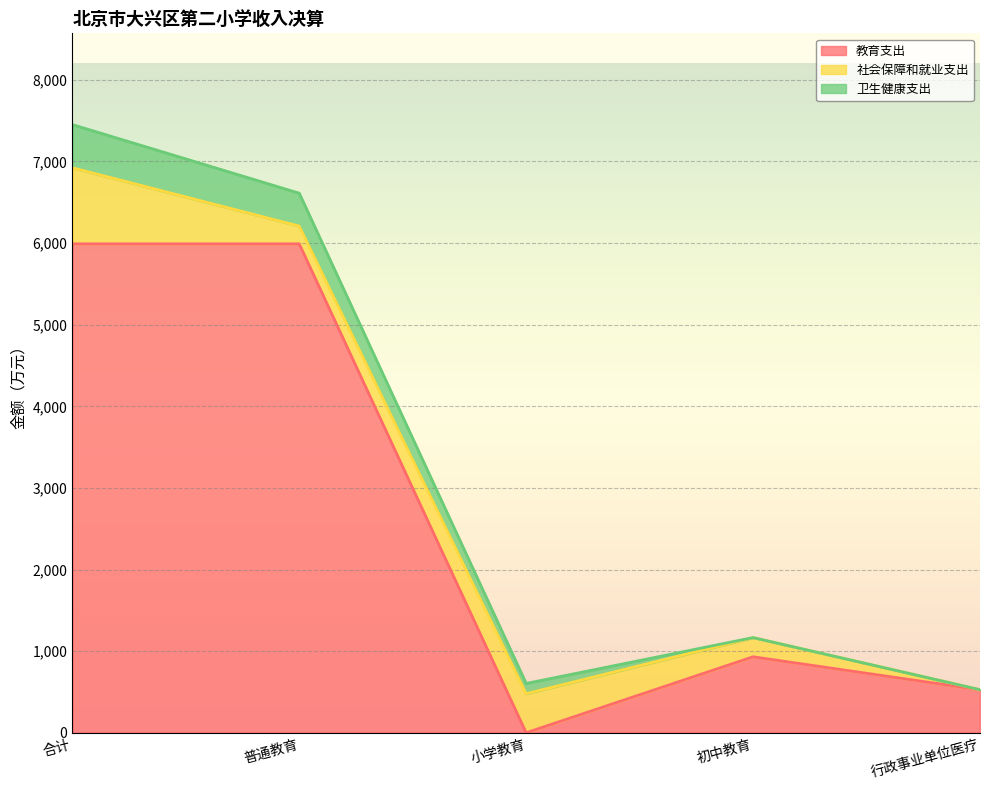

At how many categories does at least one series exceed 546?

3